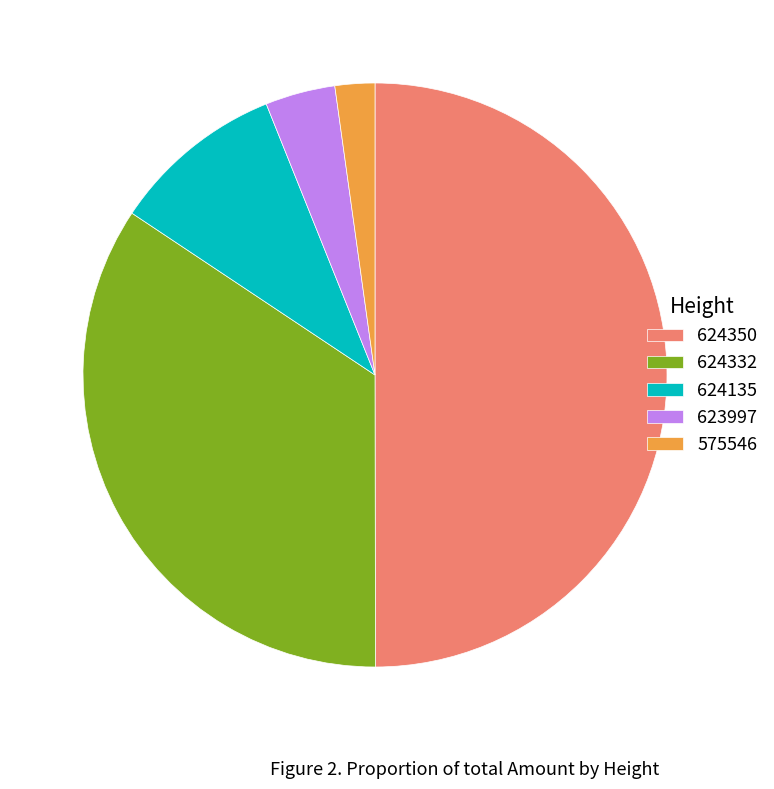

Is the sum of 624350 and 575546 greater than half?

Yes